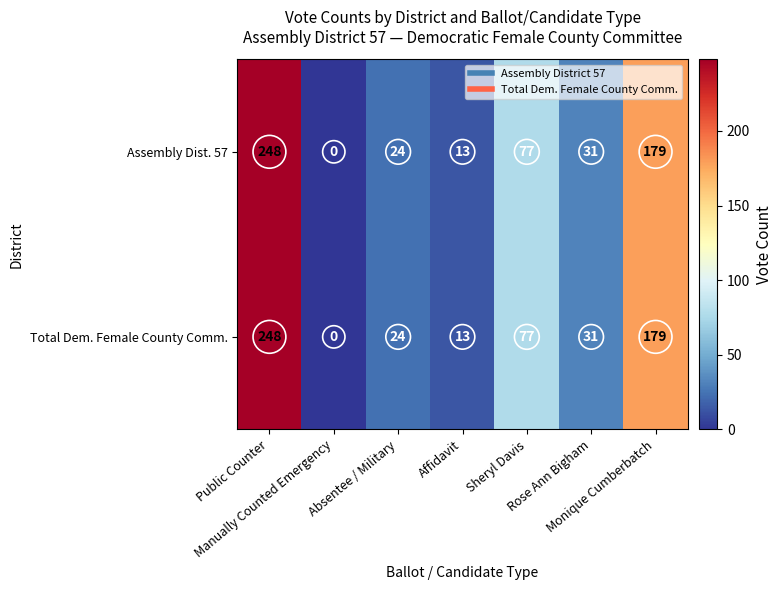

What is the difference between the maximum and minimum values in the Total Dem. Female County Comm. series?

248